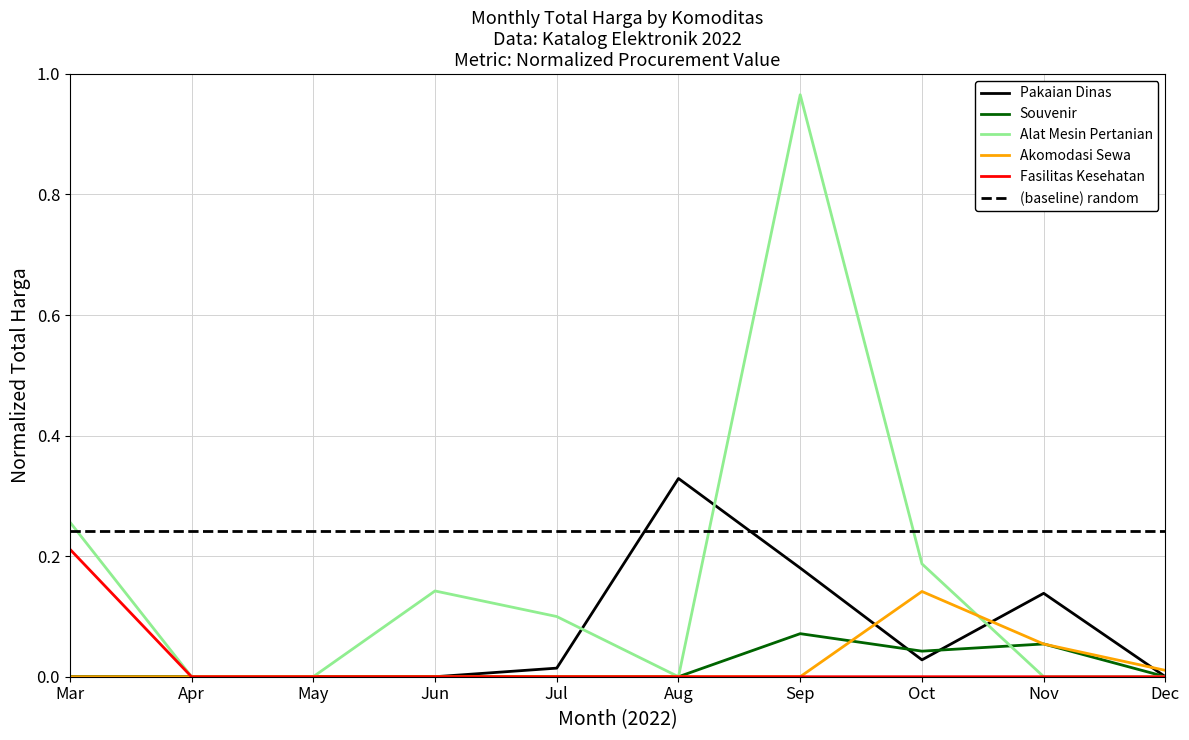

How many lines are shown in the chart?

6